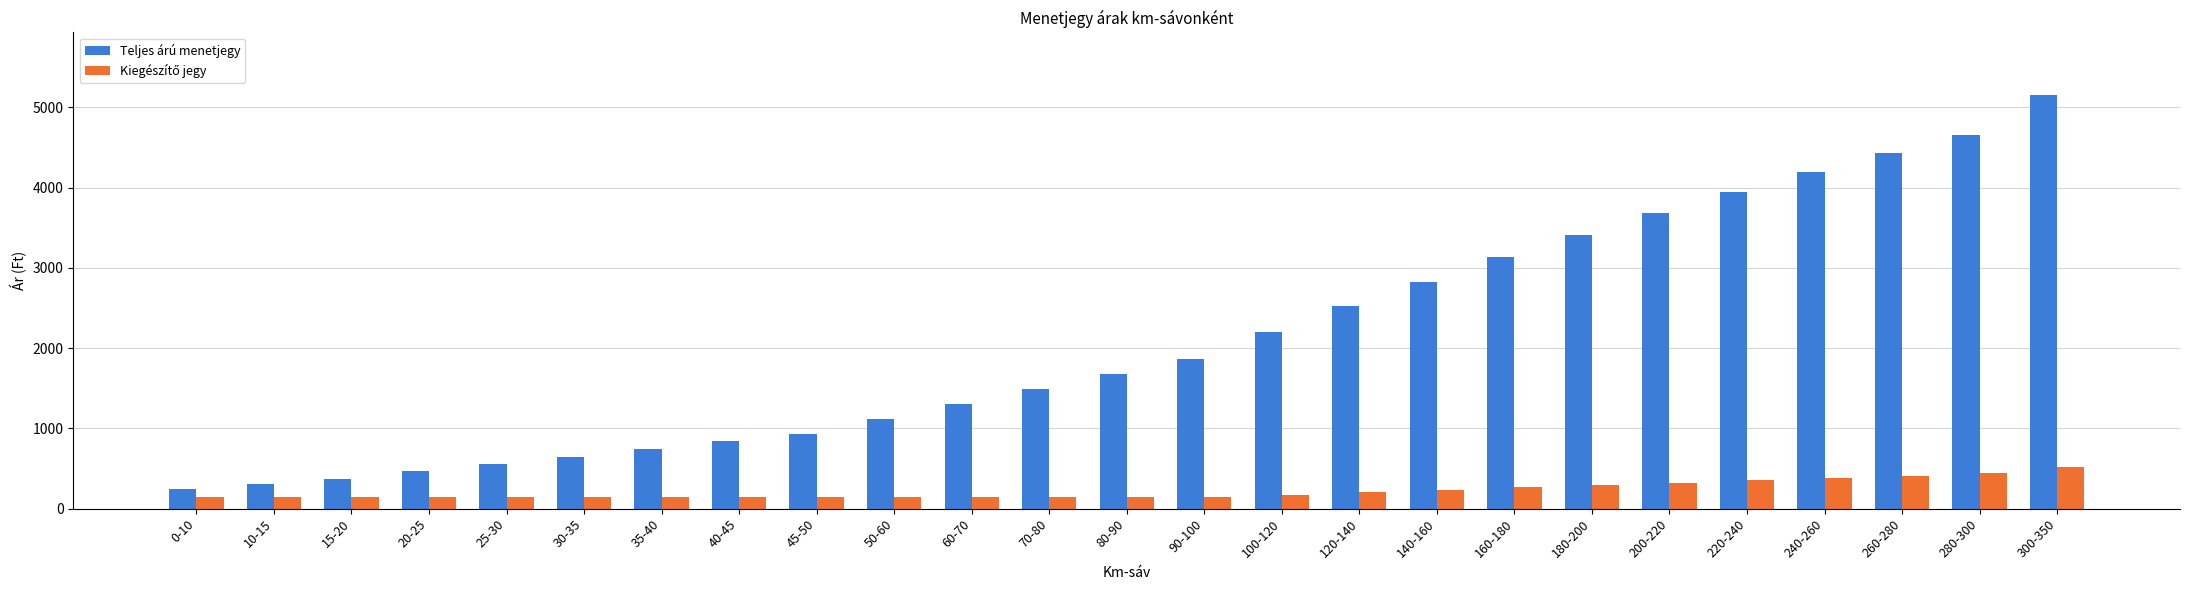

The value of Teljes árú menetjegy at 15-20 is 157. True or false?

False